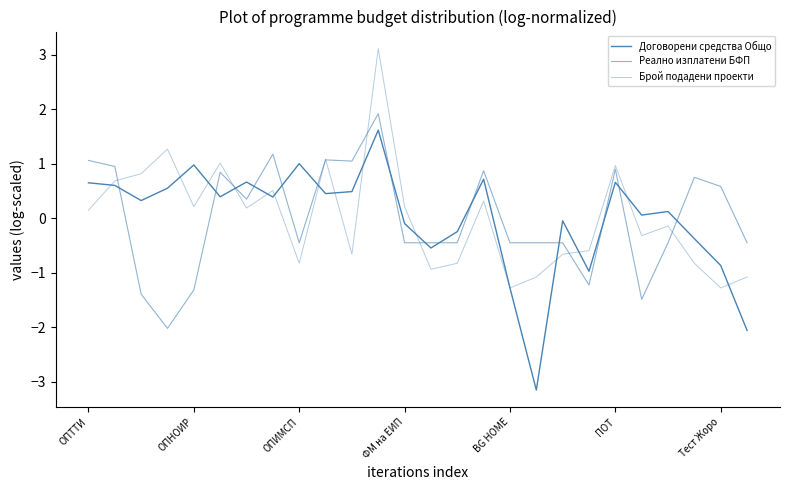

Reading left to right, list all the values displayed in this chart.

Договорени средства Общо: 0.6	0.6	0.3	0.6	1.0	0.4	0.7	0.4	1.0	0.5	0.5	1.6	-0.1	-0.5	-0.2	0.7	-1.3	-3.2	-0.0	-1.0	0.7	0.1	0.1	-0.4	-0.9	-2.1
Реално изплатени БФП: 1.1	0.9	-1.4	-2.0	-1.3	0.8	0.4	1.2	-0.5	1.1	1.0	1.9	-0.5	-0.5	-0.5	0.9	-0.5	-0.5	-0.5	-1.2	0.9	-1.5	-0.5	0.7	0.6	-0.5
Брой подадени проекти: 0.1	0.7	0.8	1.3	0.2	1.0	0.2	0.5	-0.8	1.1	-0.7	3.1	0.2	-0.9	-0.8	0.3	-1.3	-1.1	-0.7	-0.6	1.0	-0.3	-0.1	-0.8	-1.3	-1.1